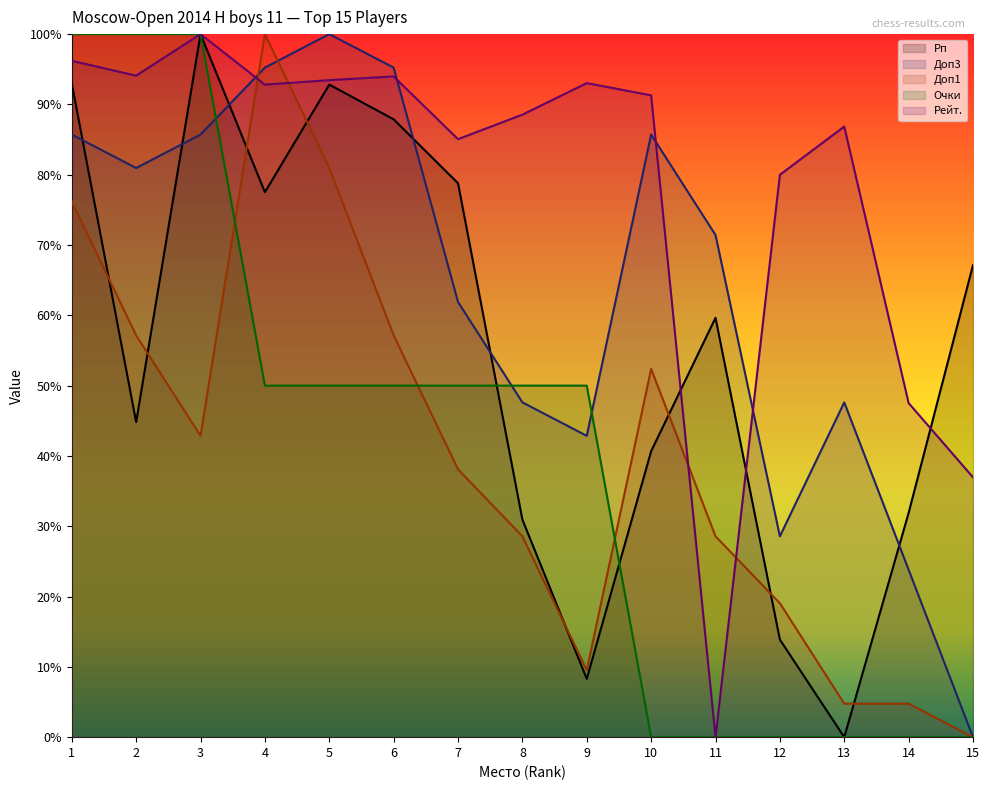

At how many categories does at least one series exceed 0?

15